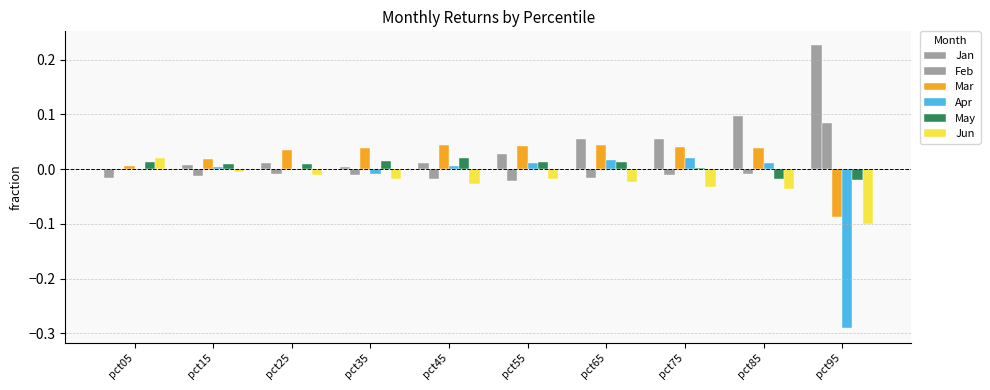

Reading left to right, what are all the values shown in this chart?

Jan: pct05=-0.0	pct15=0.0	pct25=0.0	pct35=0.0	pct45=0.0	pct55=0.0	pct65=0.1	pct75=0.1	pct85=0.1	pct95=0.2
Feb: pct05=-0.0	pct15=-0.0	pct25=-0.0	pct35=-0.0	pct45=-0.0	pct55=-0.0	pct65=-0.0	pct75=-0.0	pct85=-0.0	pct95=0.1
Mar: pct05=0.0	pct15=0.0	pct25=0.0	pct35=0.0	pct45=0.0	pct55=0.0	pct65=0.0	pct75=0.0	pct85=0.0	pct95=-0.1
Apr: pct05=-0.0	pct15=0.0	pct25=-0.0	pct35=-0.0	pct45=0.0	pct55=0.0	pct65=0.0	pct75=0.0	pct85=0.0	pct95=-0.3
May: pct05=0.0	pct15=0.0	pct25=0.0	pct35=0.0	pct45=0.0	pct55=0.0	pct65=0.0	pct75=0.0	pct85=-0.0	pct95=-0.0
Jun: pct05=0.0	pct15=-0.0	pct25=-0.0	pct35=-0.0	pct45=-0.0	pct55=-0.0	pct65=-0.0	pct75=-0.0	pct85=-0.0	pct95=-0.1